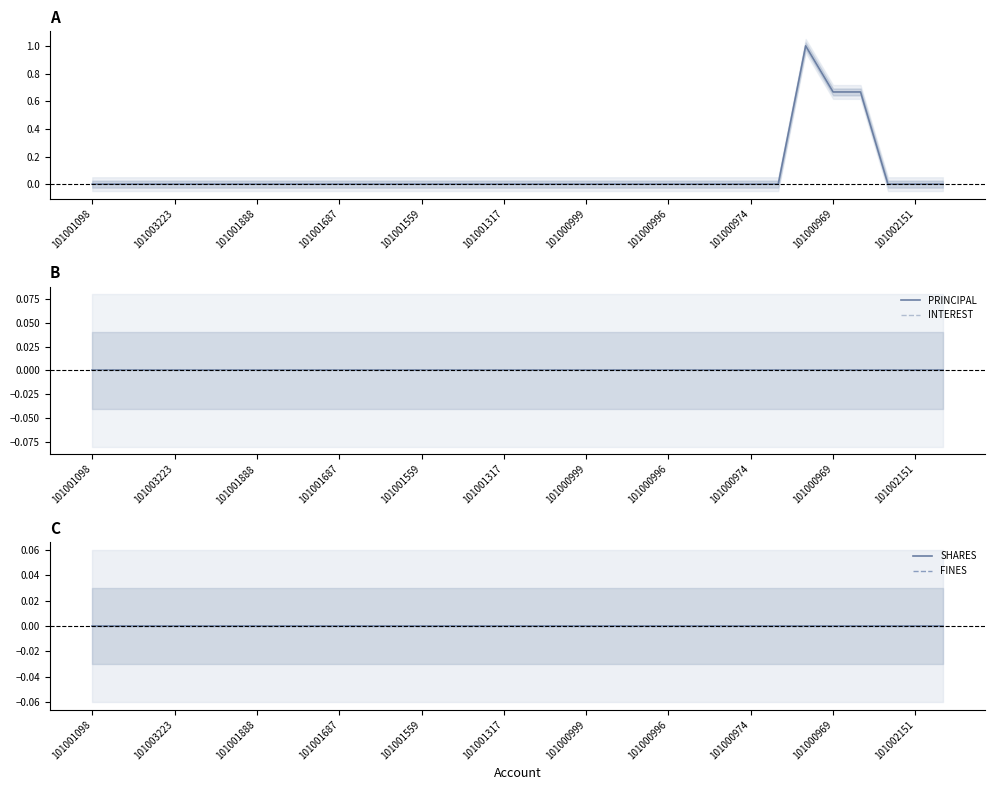

The value of SHARES at 26 is 0.0. True or false?

True